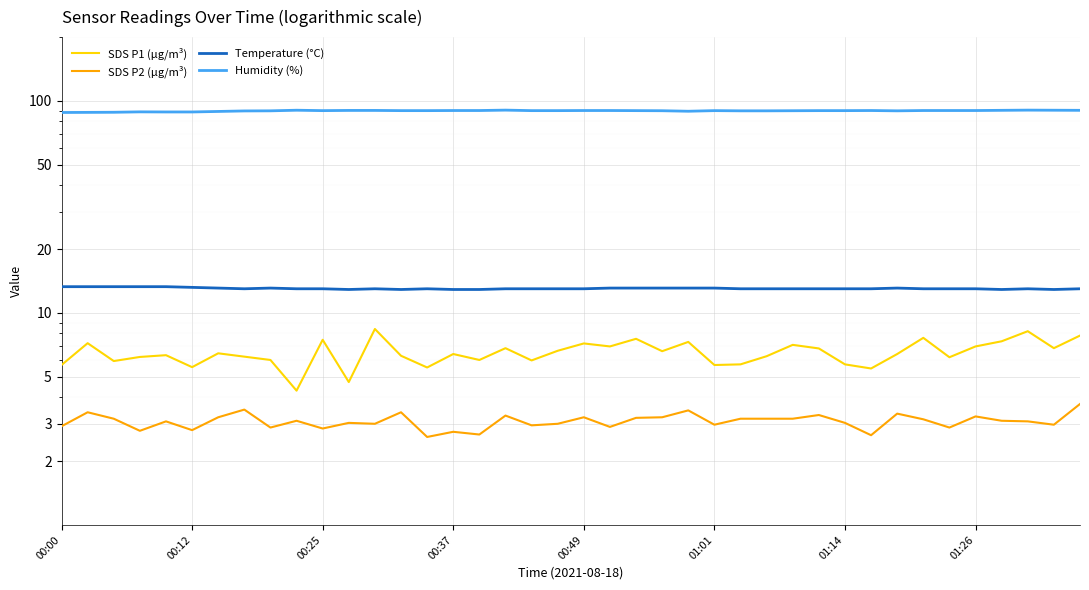

What is the difference between the second highest and second lowest values in the SDS P2 (µg/m³) series?

0.9